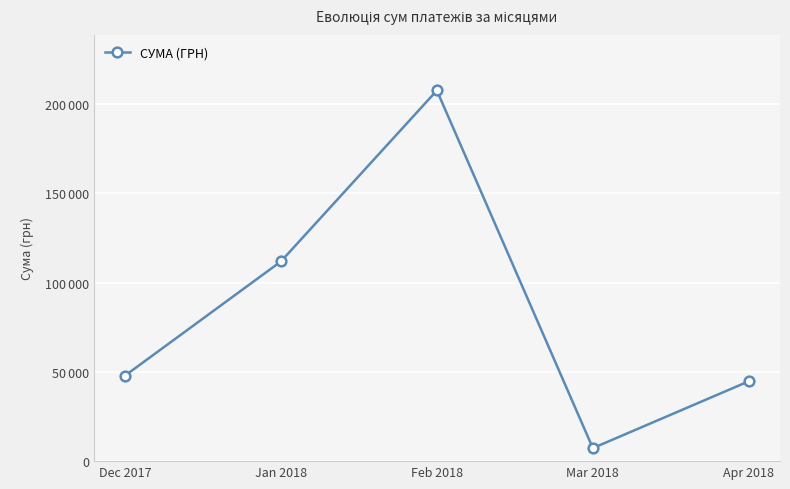

Does the chart have visible grid lines?

Yes